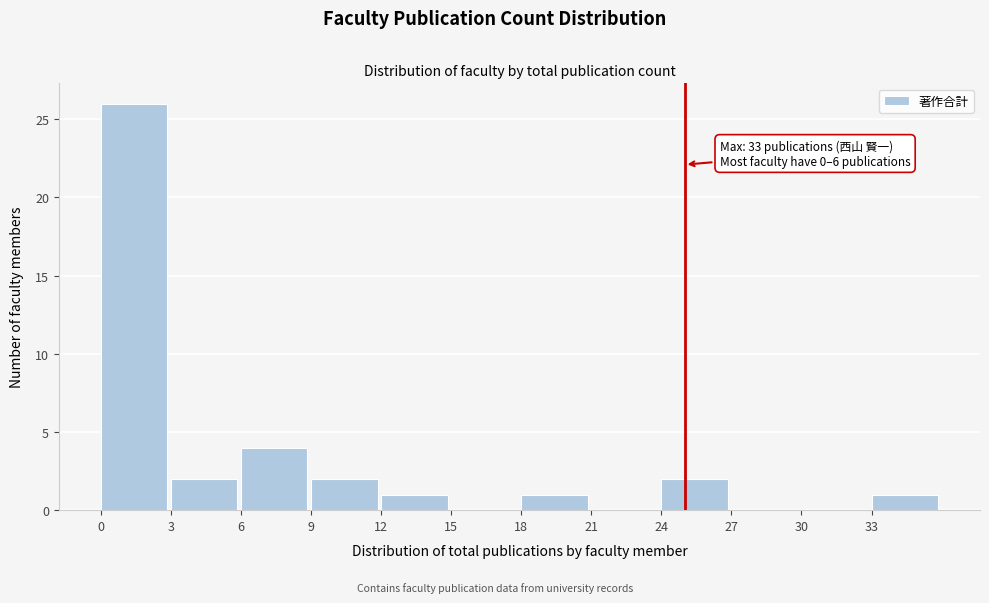

Which range on the x-axis has the tallest bar?

0 to 3